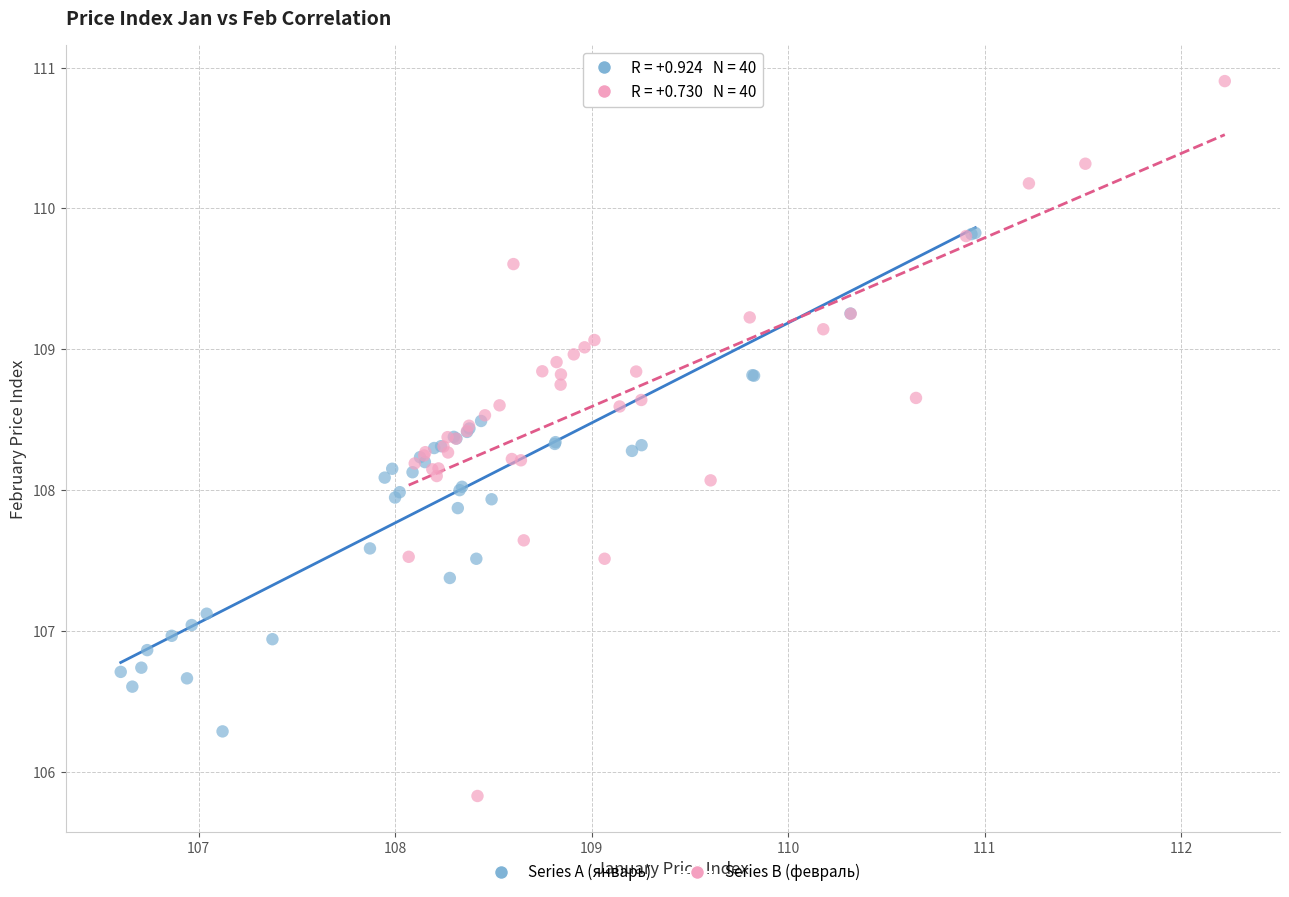

Which series contains the lowest Y value?

Series B (февраль)